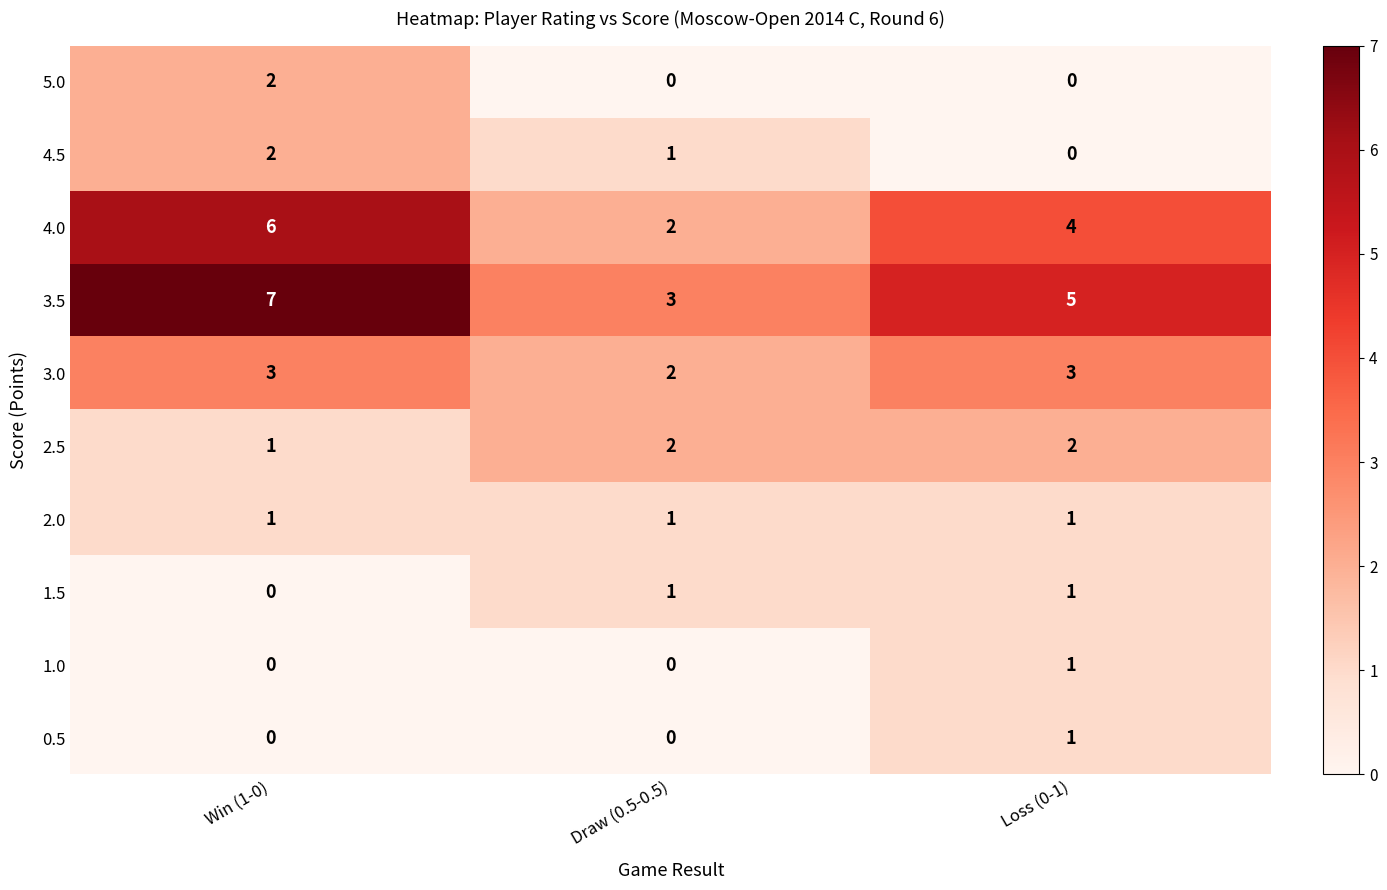

Is it true that 3.0 equals 4 at Win (1-0)?

False